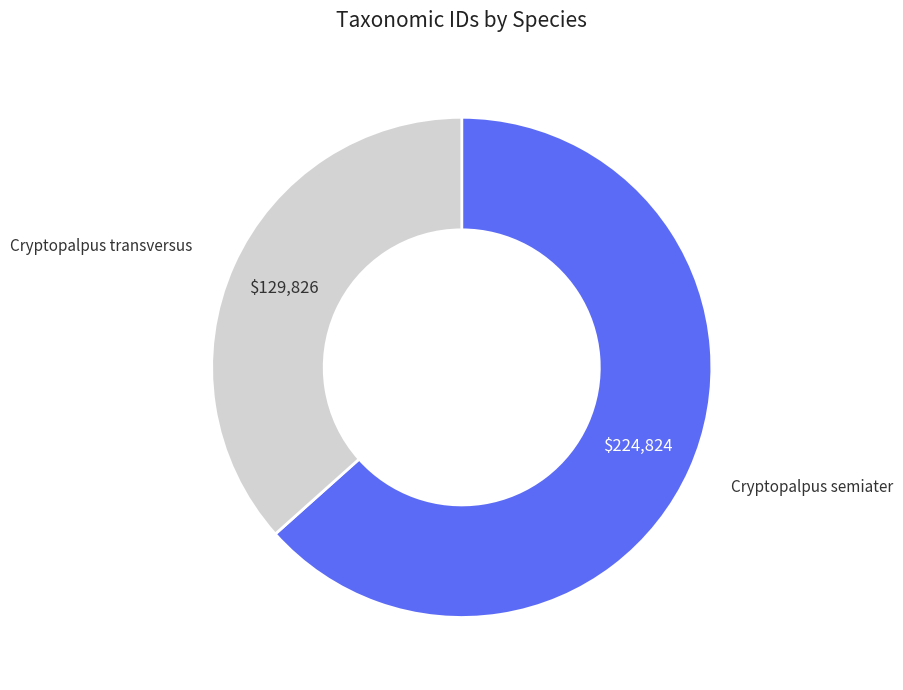

How many slices are in this pie chart?

2